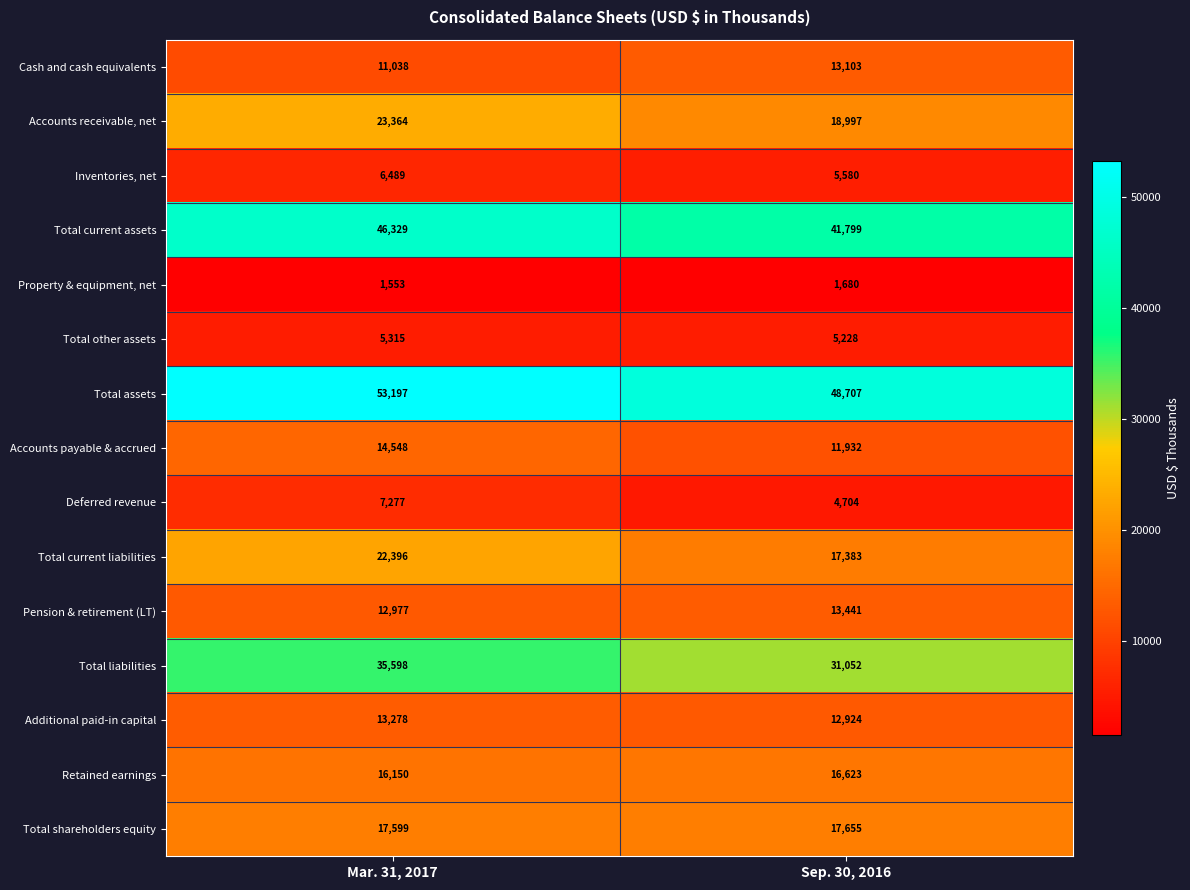

What is the maximum value shown in the chart?

53197